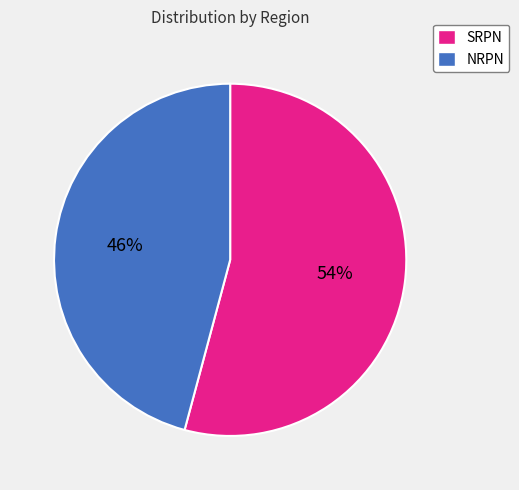

To the nearest percent, what percentage of the pie is NRPN?

46%